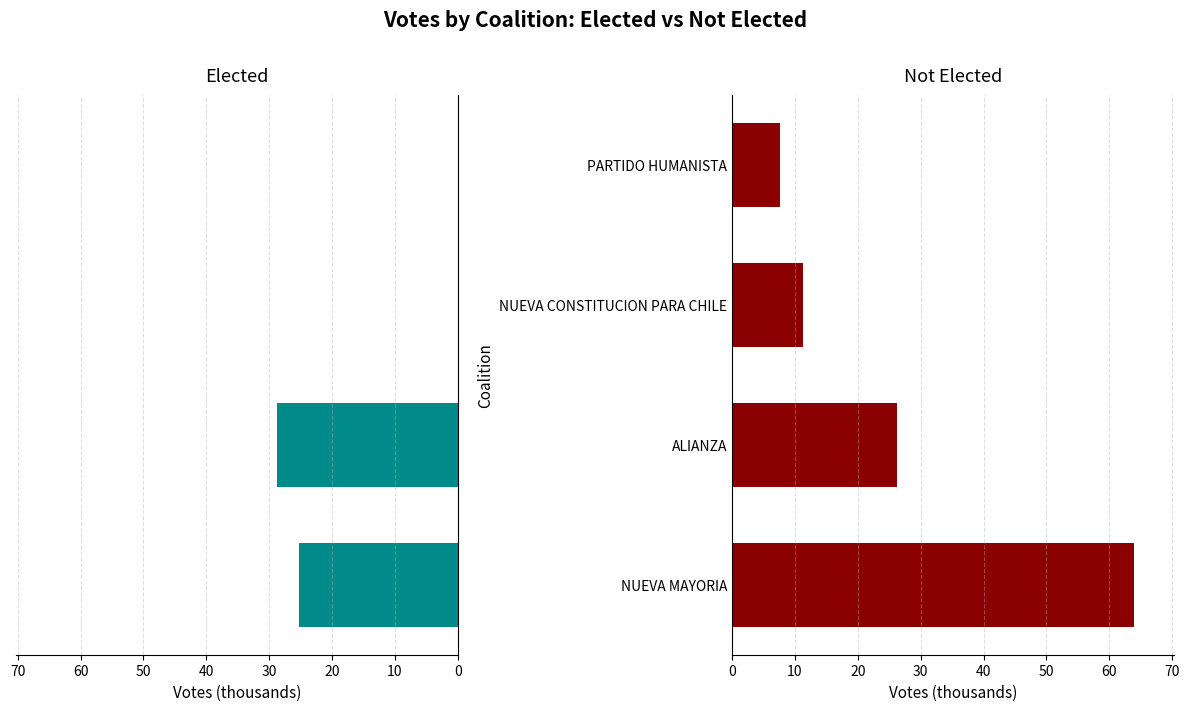

Reading left to right, list all the values displayed in this chart.

Elected: -25.3	-28.7	0.0	0.0
Not Elected: 63.9	26.2	11.2	7.7